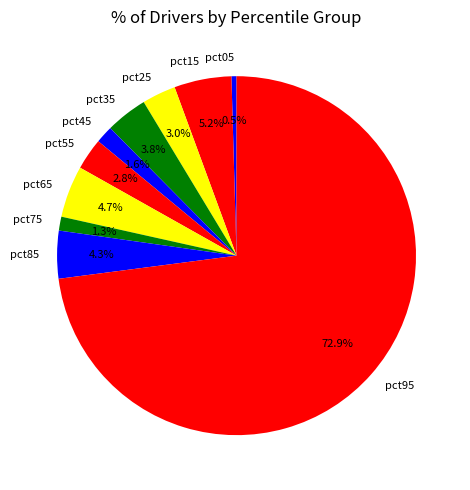

Does pct95 represent more than half of the total?

Yes